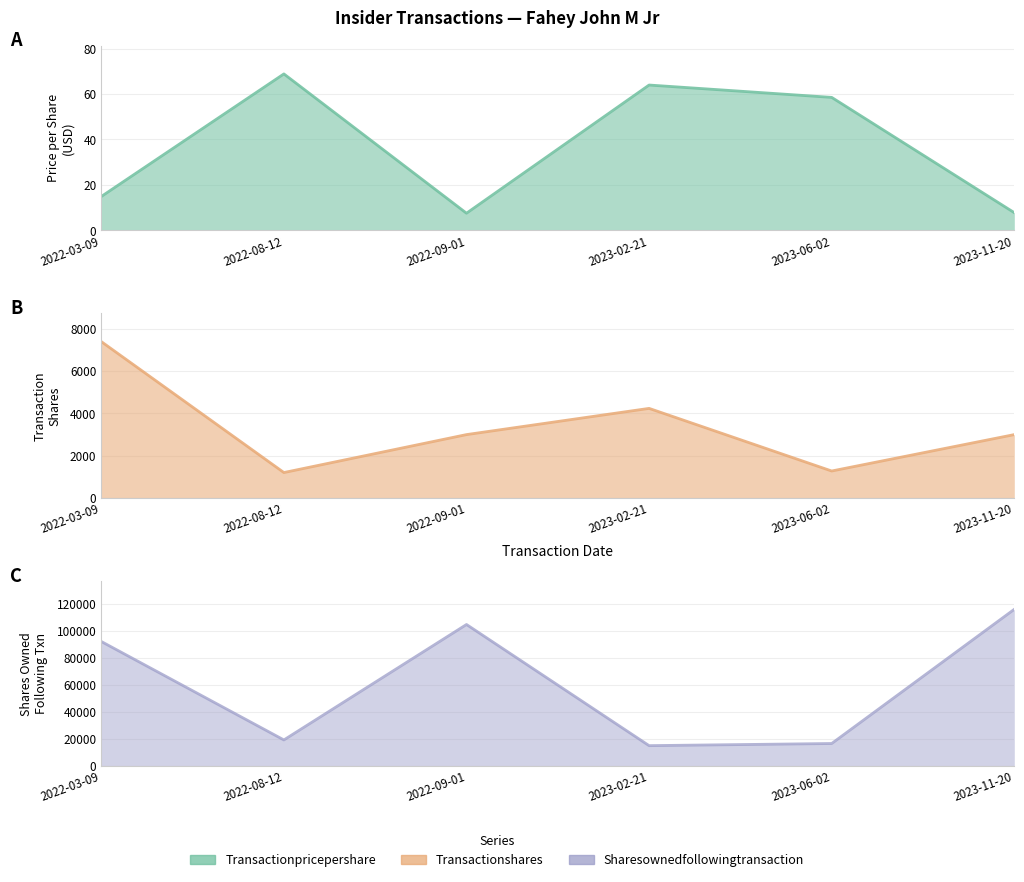

What is the sum of the transactionShares values at 2023-06-02 and 2022-09-01?

4279.0